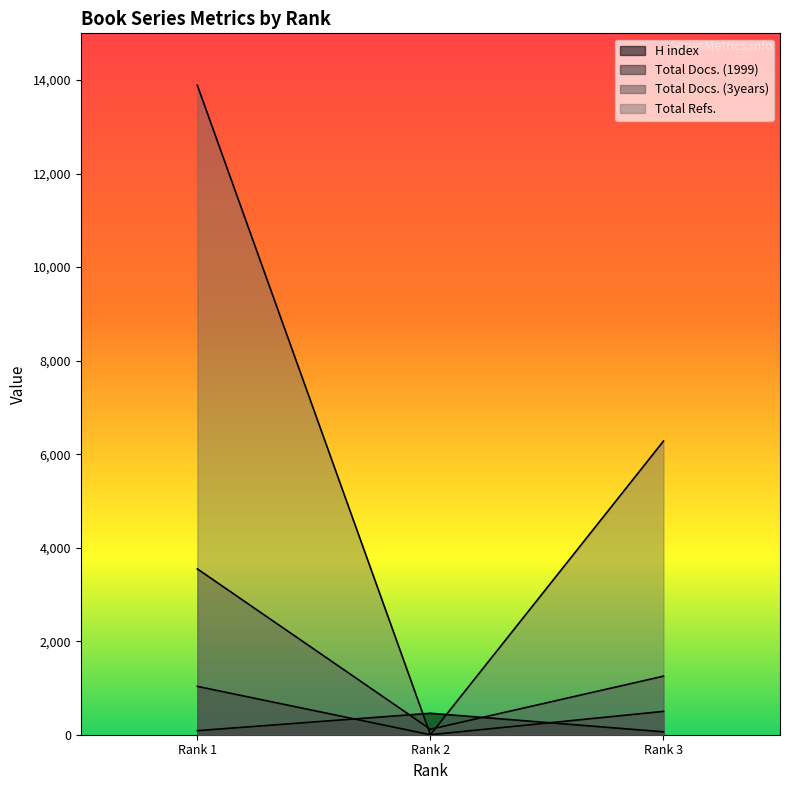

Between Rank 3 and Rank 2, which is larger?

Rank 2